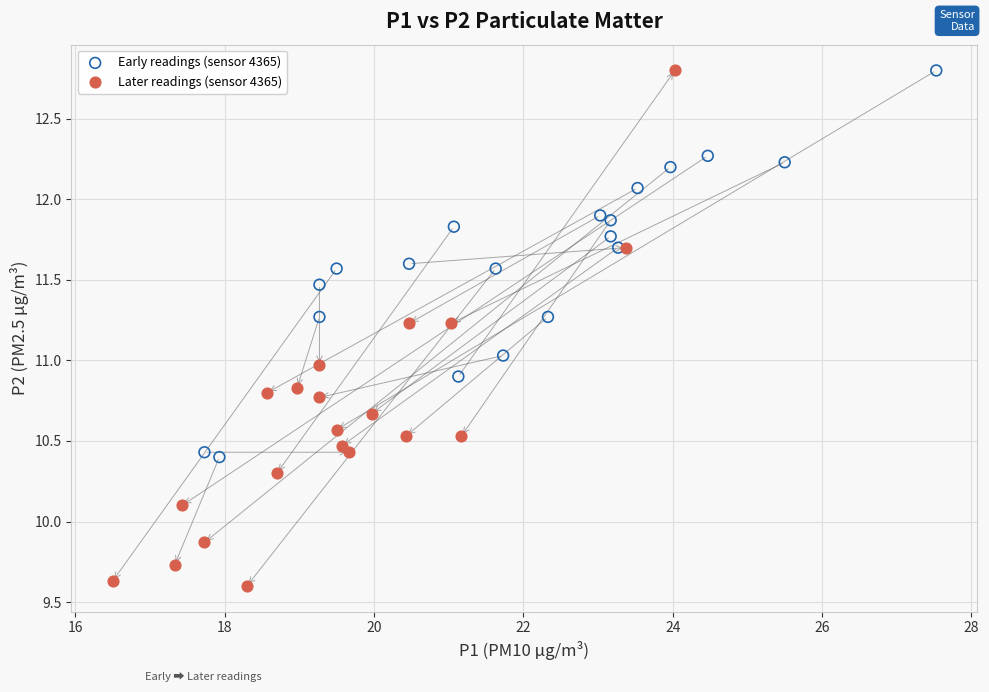

What are all the series names shown in the legend?

Early readings (sensor 4365), Later readings (sensor 4365)